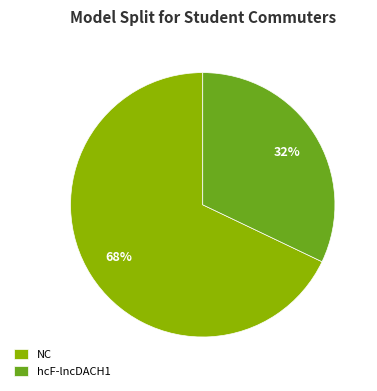

What percentage is the hcF-lncDACH1 slice, to the nearest percent?

32%